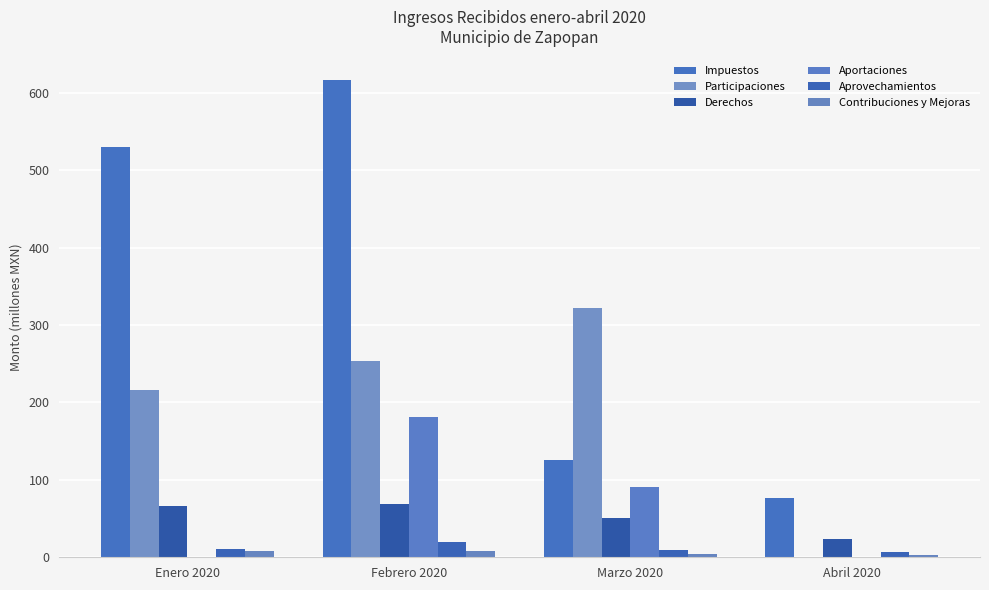

How many data points in Derechos are above 65?

2